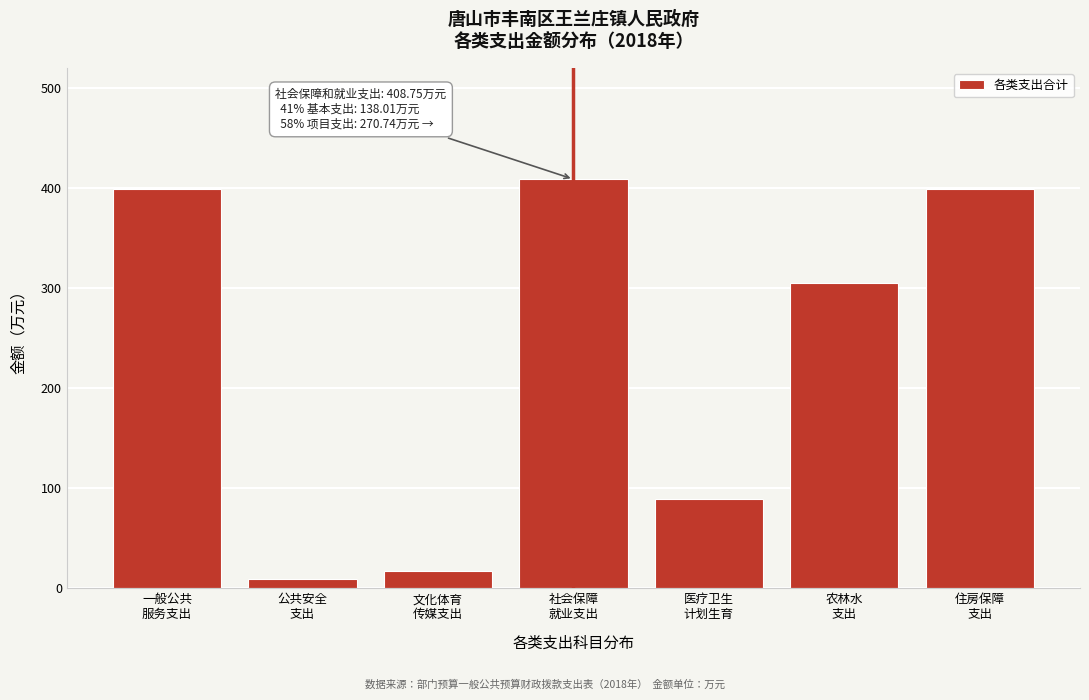

What is the greatest value displayed?

408.8